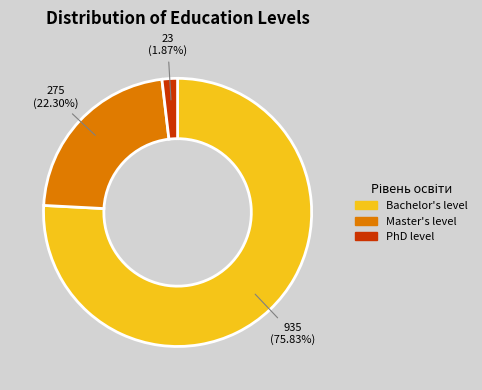

How many slices are in this pie chart?

3